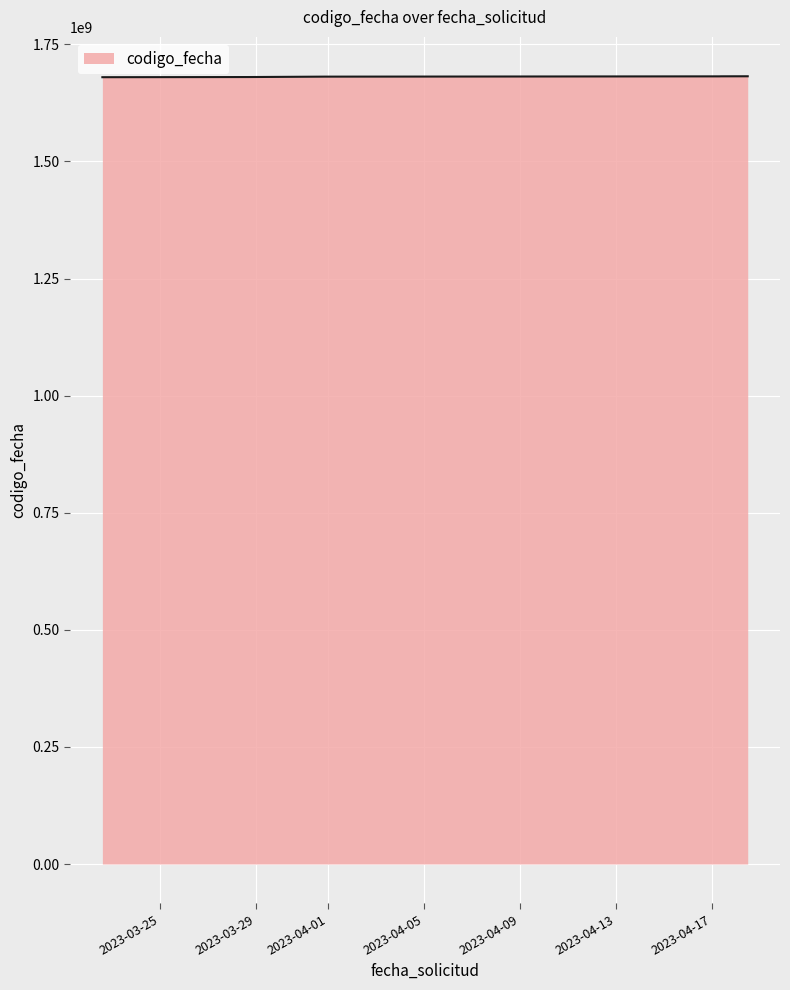

True or false: there are more than 2 points higher than both neighbors.

False